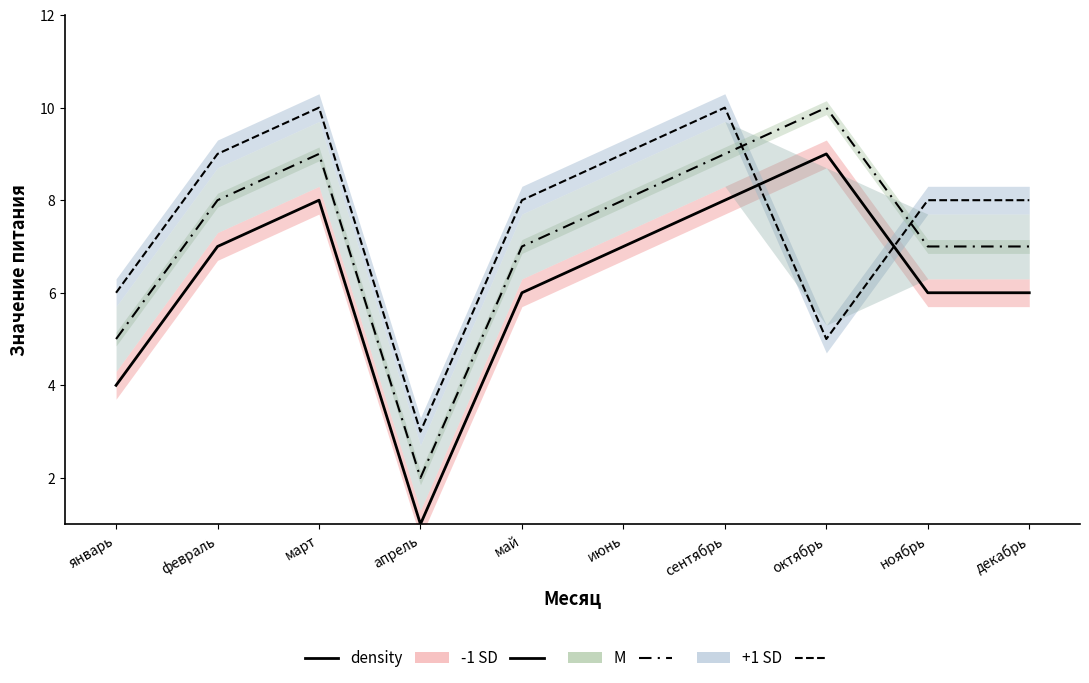

At which category does the chart reach its peak across all series?

октябрь